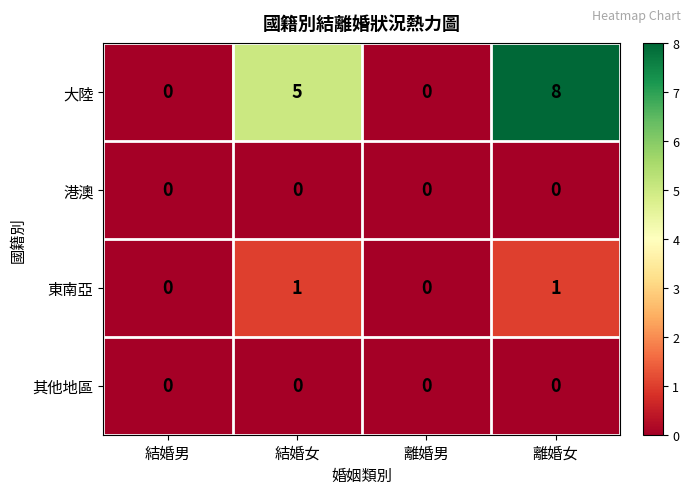

What is the spread (max minus min) of values at 離婚女?

8